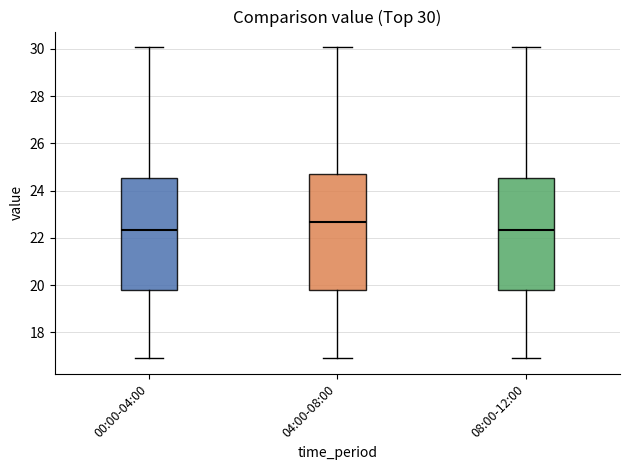

Which box's median line is the highest?

04:00-08:00